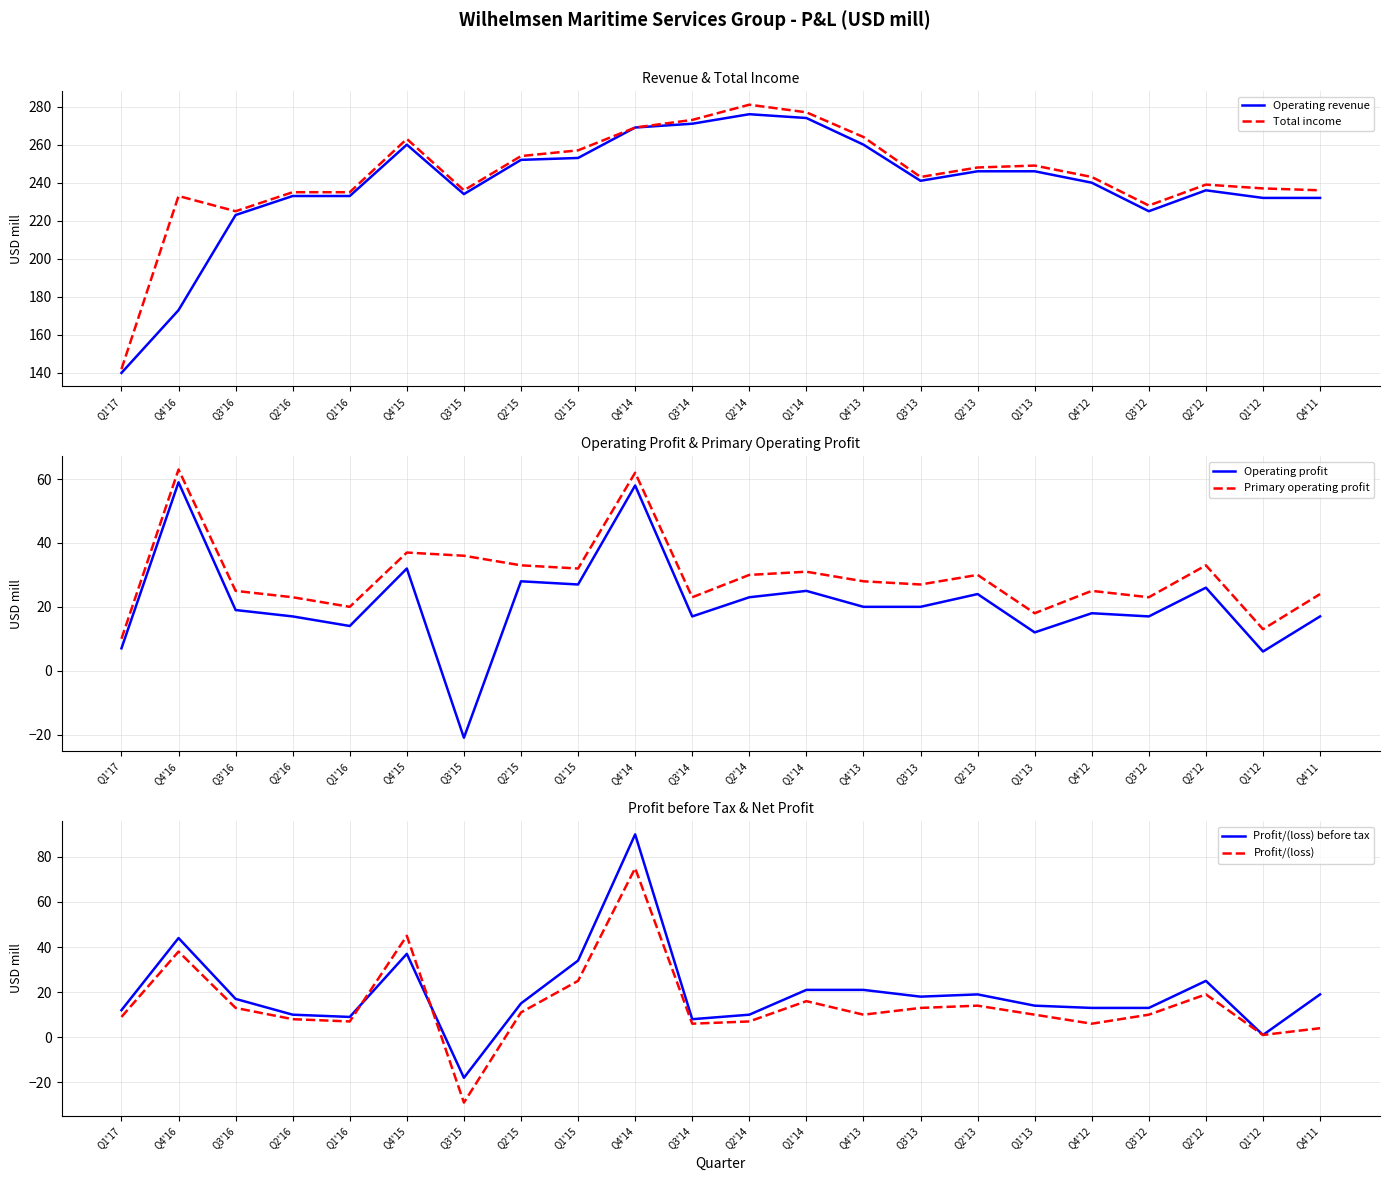

At which label does Total income reach its minimum?

Q1'17